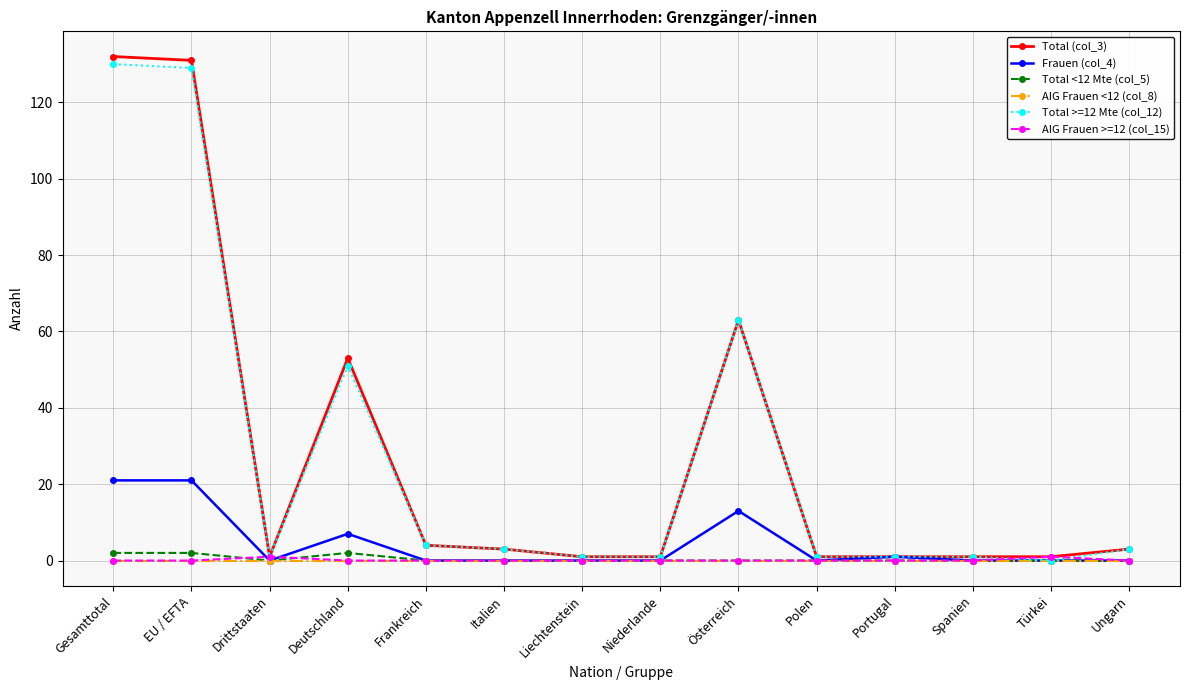

What is the sum of the Total >=12 Mte (col_12) values at Italien and Spanien?

4